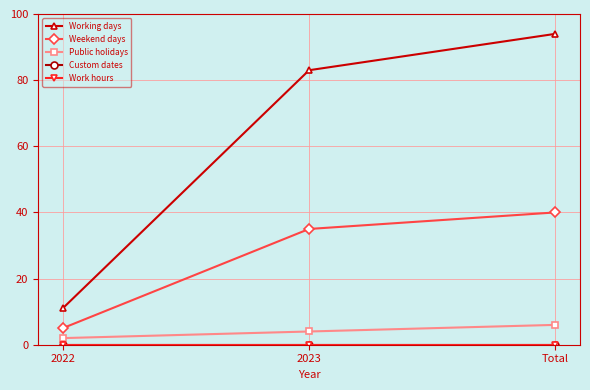

Reading left to right, transcribe all the data shown in this chart.

Working days: 11	83	94
Weekend days: 5	35	40
Public holidays: 2	4	6
Custom dates: 0	0	0
Work hours: 0	0	0